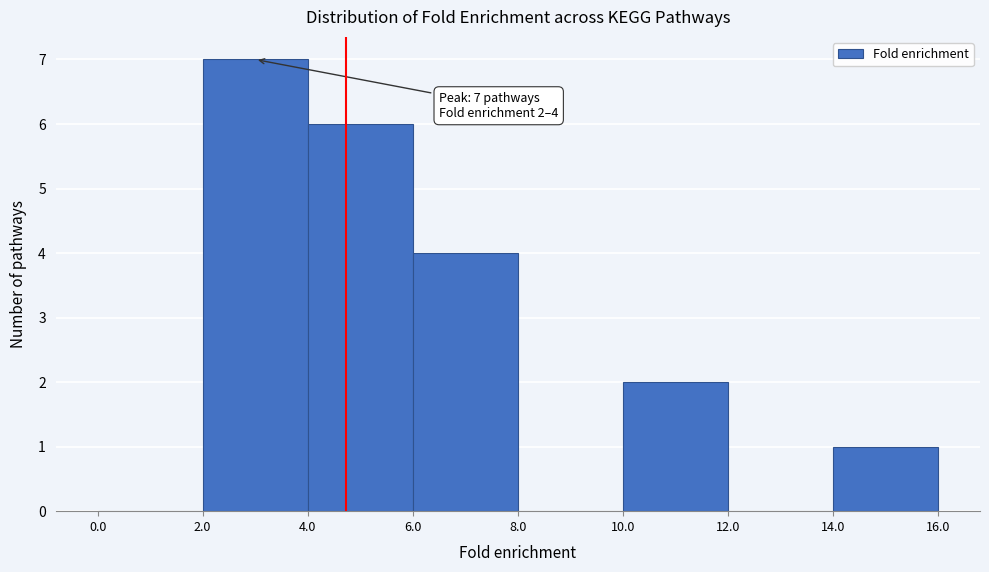

Which range on the x-axis has the tallest bar?

2.0 to 4.0